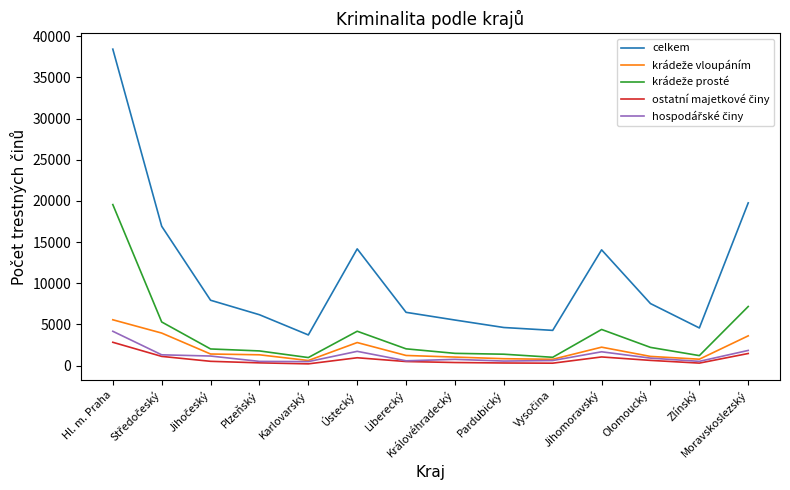

Is it true that celkem equals 14669 at Hl. m. Praha?

False